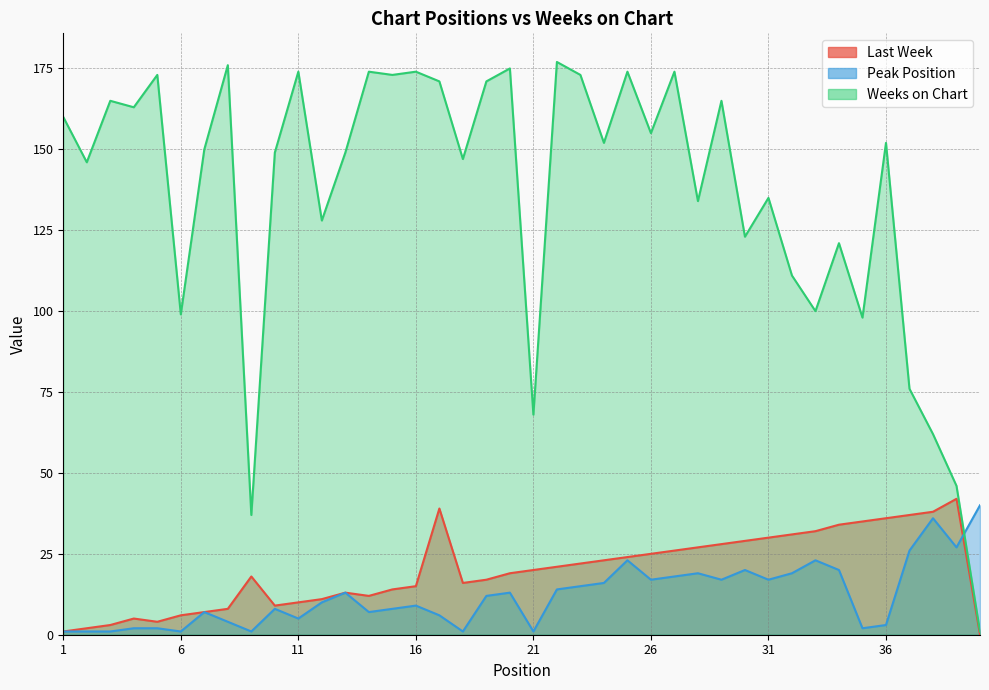

Is the value of Weeks on Chart at 15 greater than the value of Peak Position at 13?

Yes